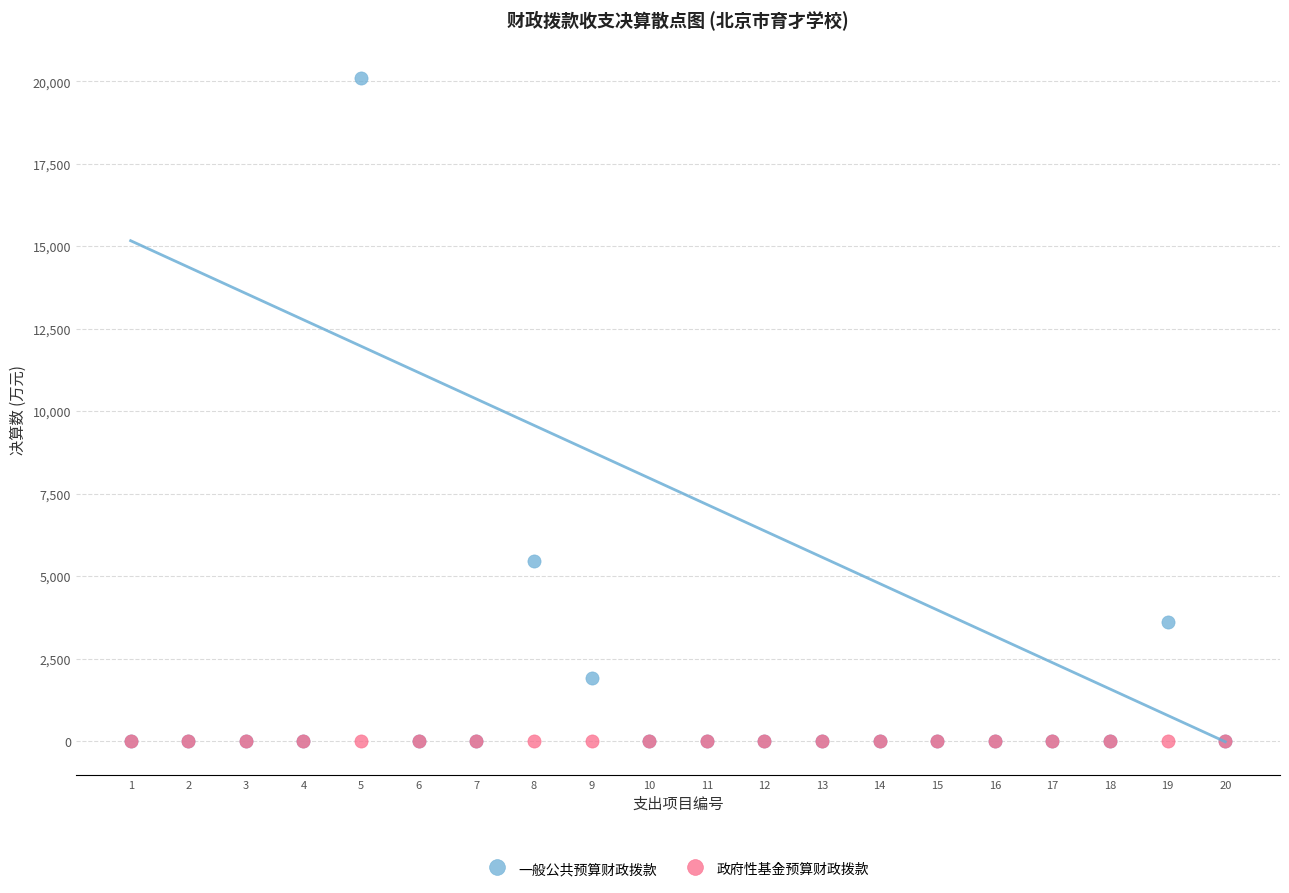

What are all the series names shown in the legend?

一般公共预算财政拨款, 政府性基金预算财政拨款